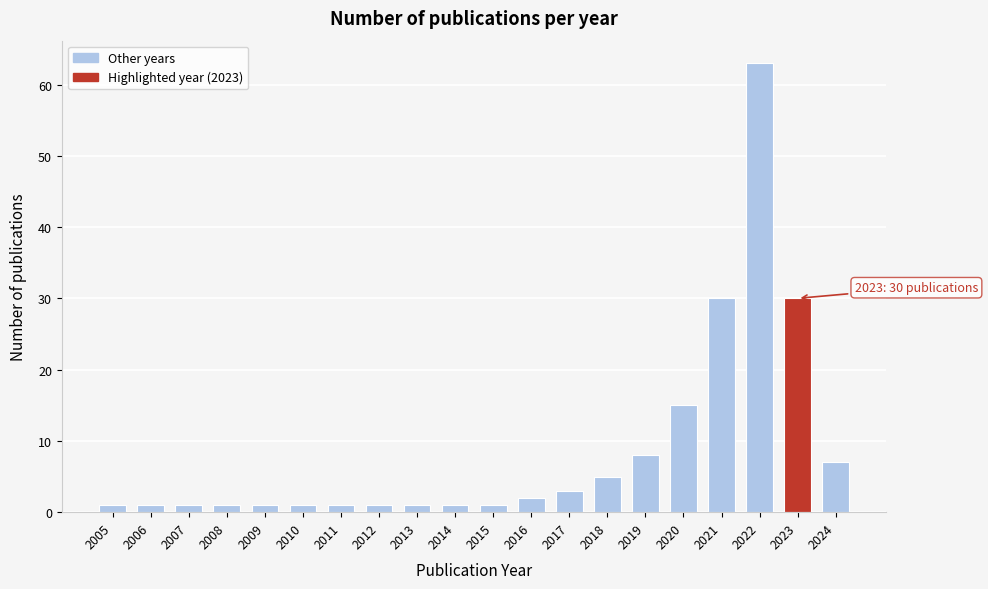

Reading left to right, list all the values displayed in this chart.

1	1	1	1	1	1	1	1	1	1	1	2	3	5	8	15	30	63	30	7